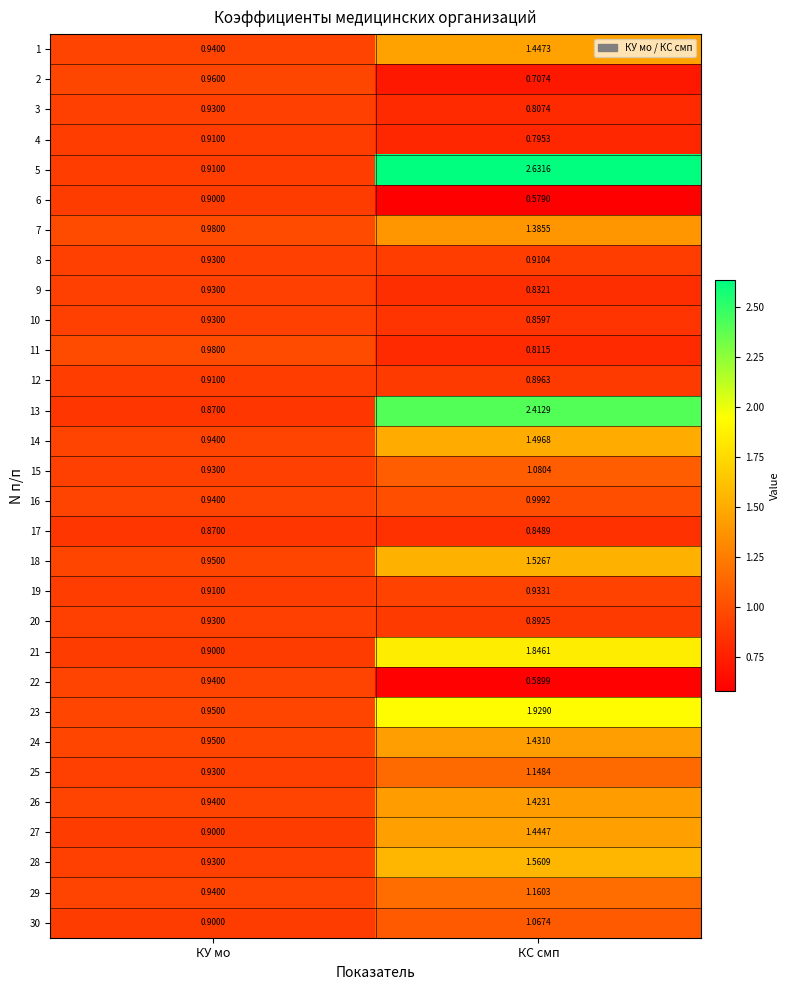

How many series are shown in this chart?

30